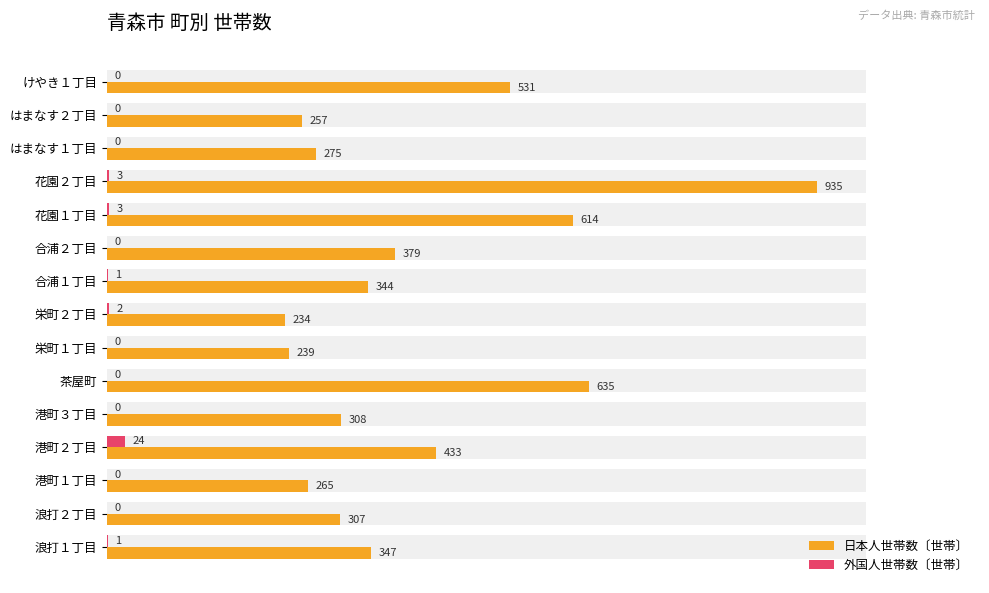

The value of 日本人世帯数〔世帯〕 at 合浦１丁目 is 344. True or false?

True